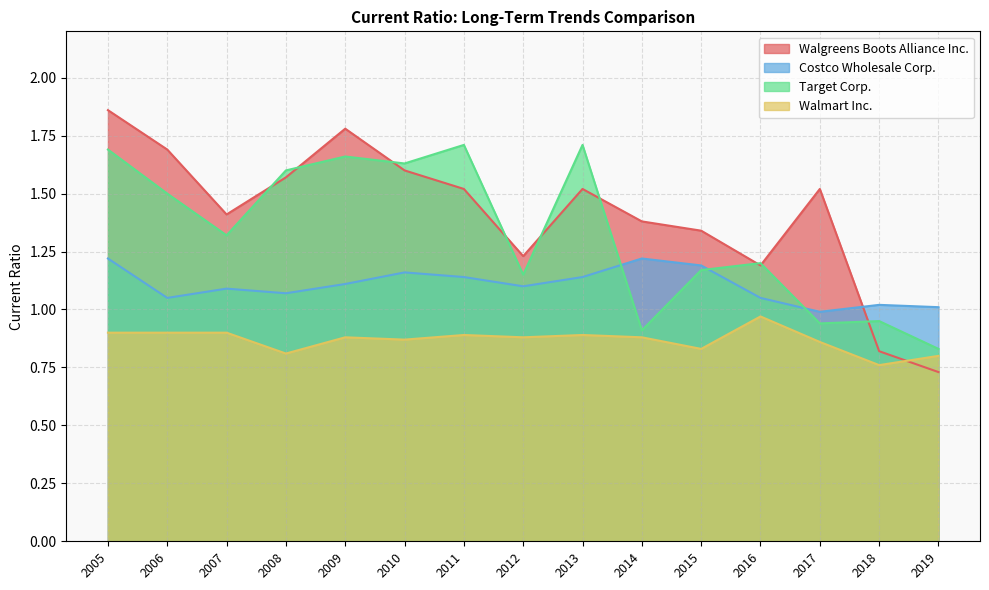

True or false: Target Corp. and Walmart Inc. cross at least once.

False